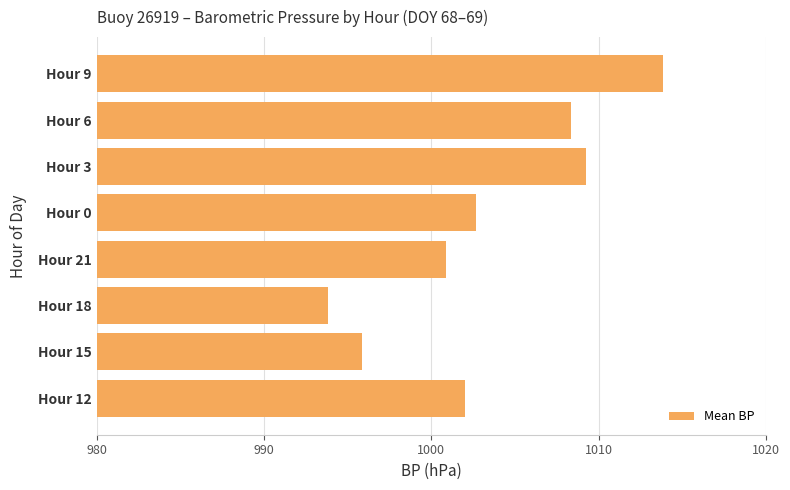

Reading bottom to top, extract all data points from this chart.

Hour 12=1002.0	Hour 15=995.8	Hour 18=993.8	Hour 21=1000.9	Hour 0=1002.7	Hour 3=1009.2	Hour 6=1008.4	Hour 9=1013.9